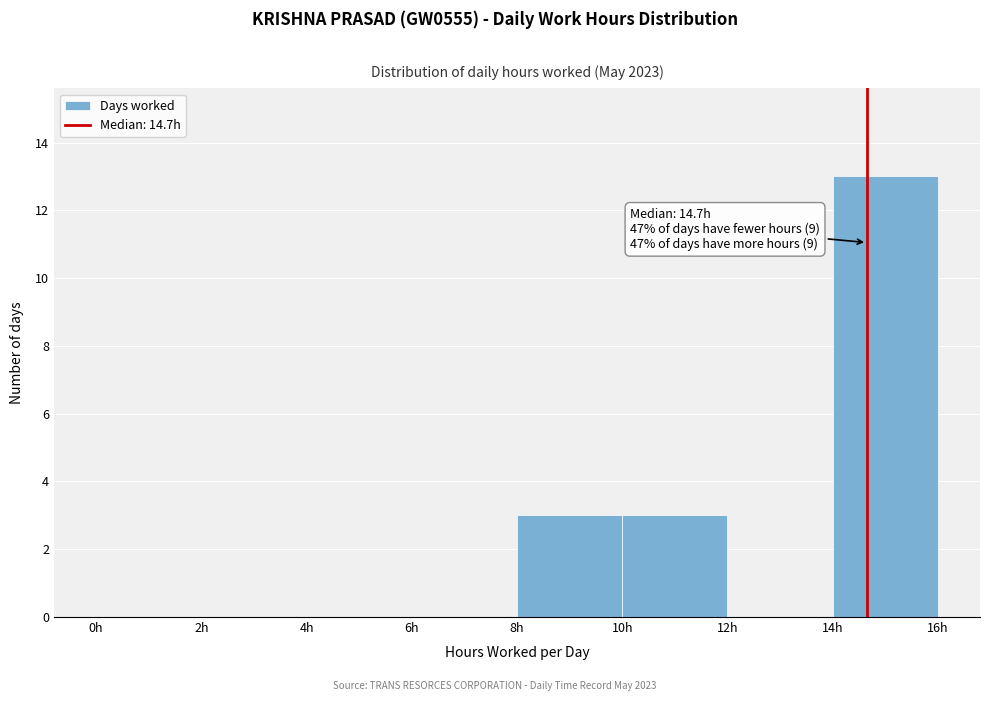

Over which range of the x-axis is the bar tallest?

14 to 16